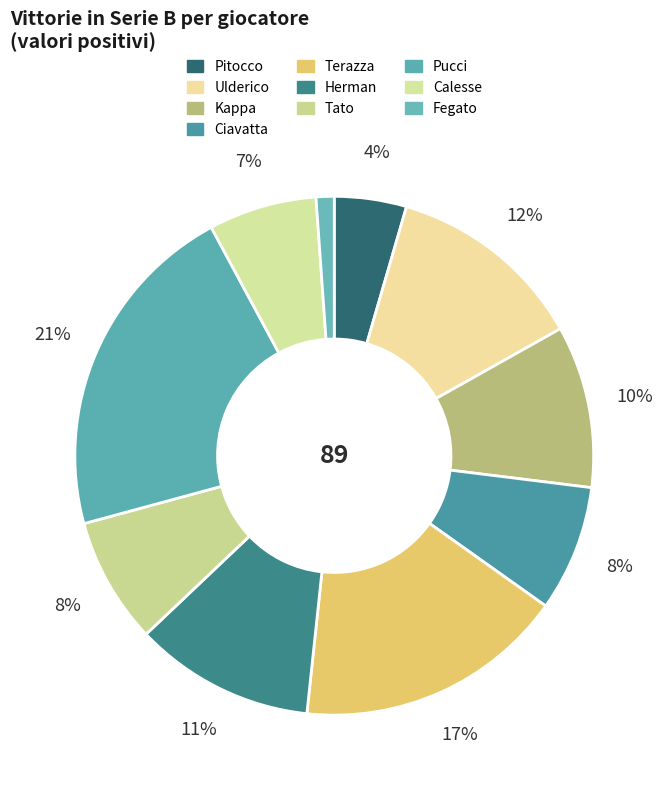

What percentage is the Herman slice, to the nearest percent?

11%